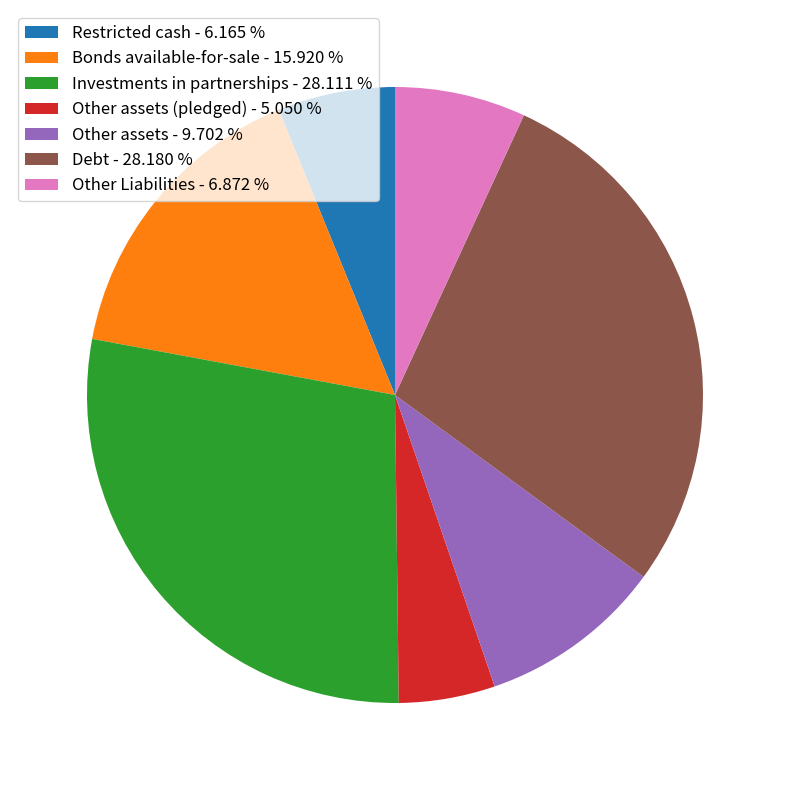

Is there a majority slice in this chart?

No